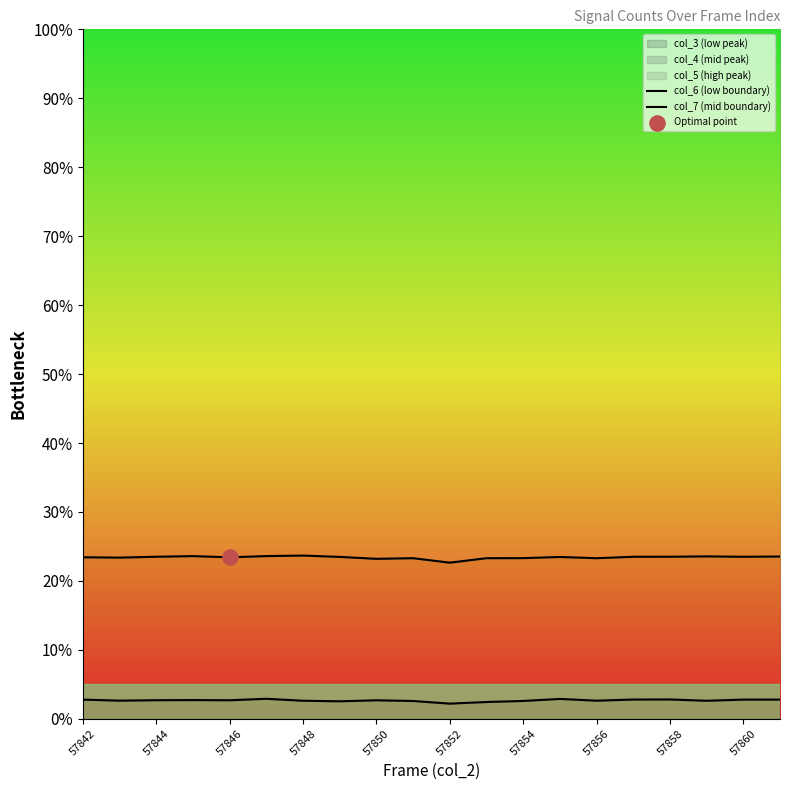

At how many categories does at least one series exceed 0?

20